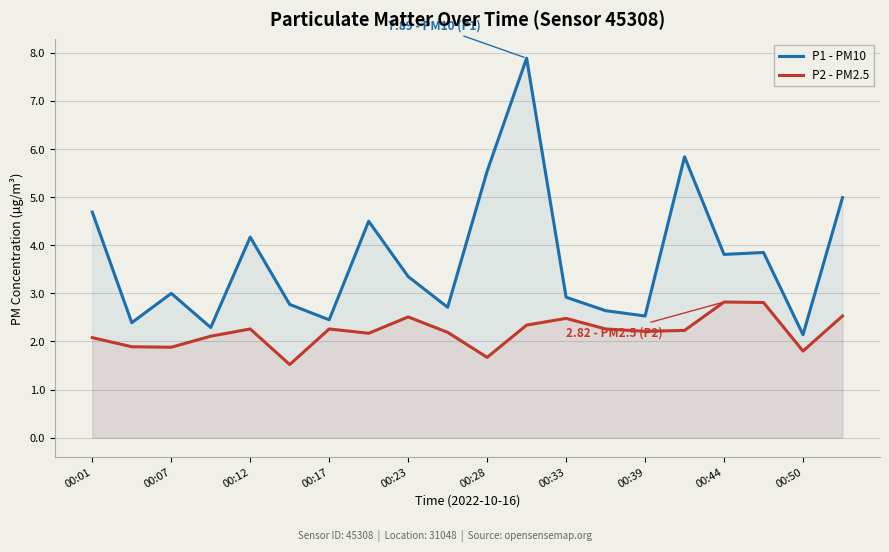

What is the spread (max minus min) of values at 00:07?

1.1